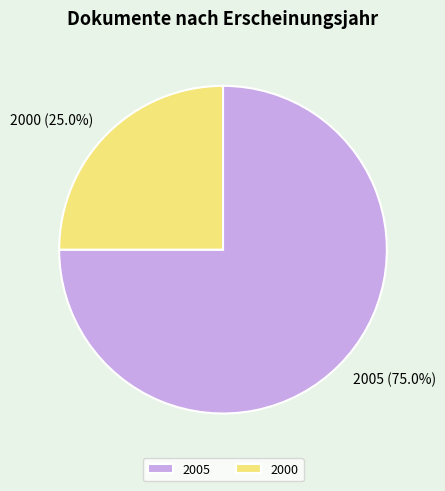

Does any single category account for the majority?

Yes